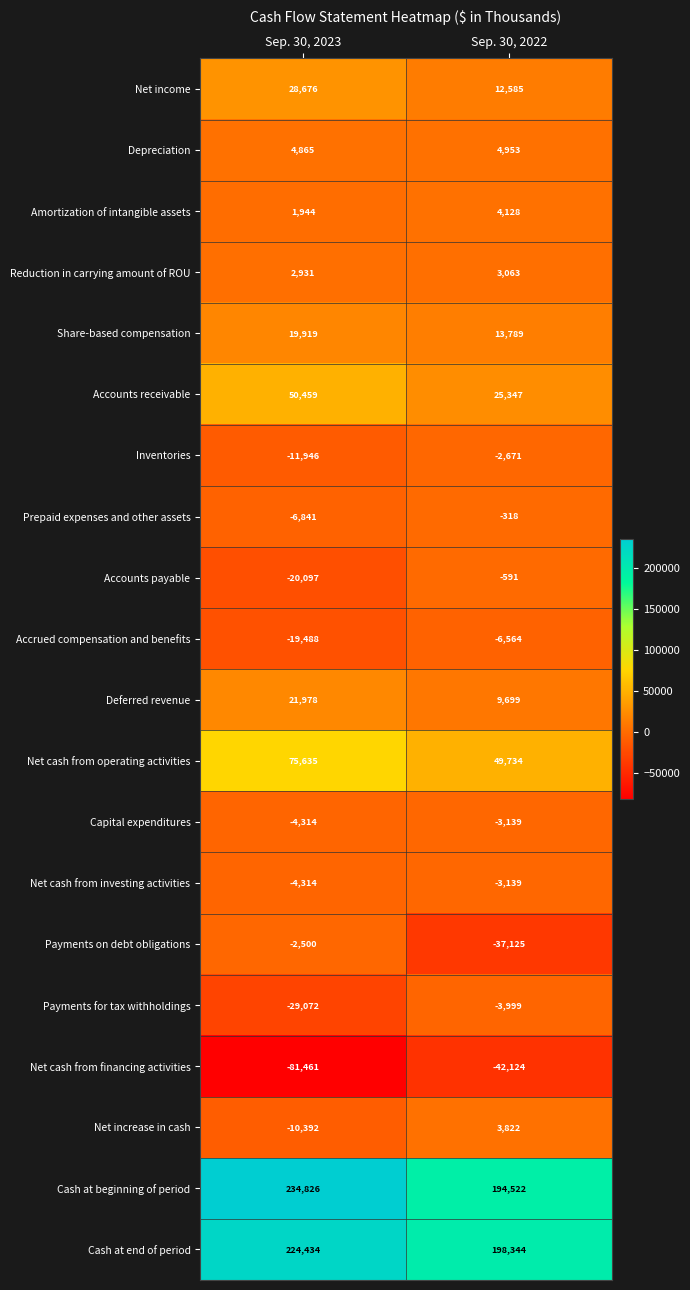

What is the total value across all series at Sep. 30, 2022?

420316